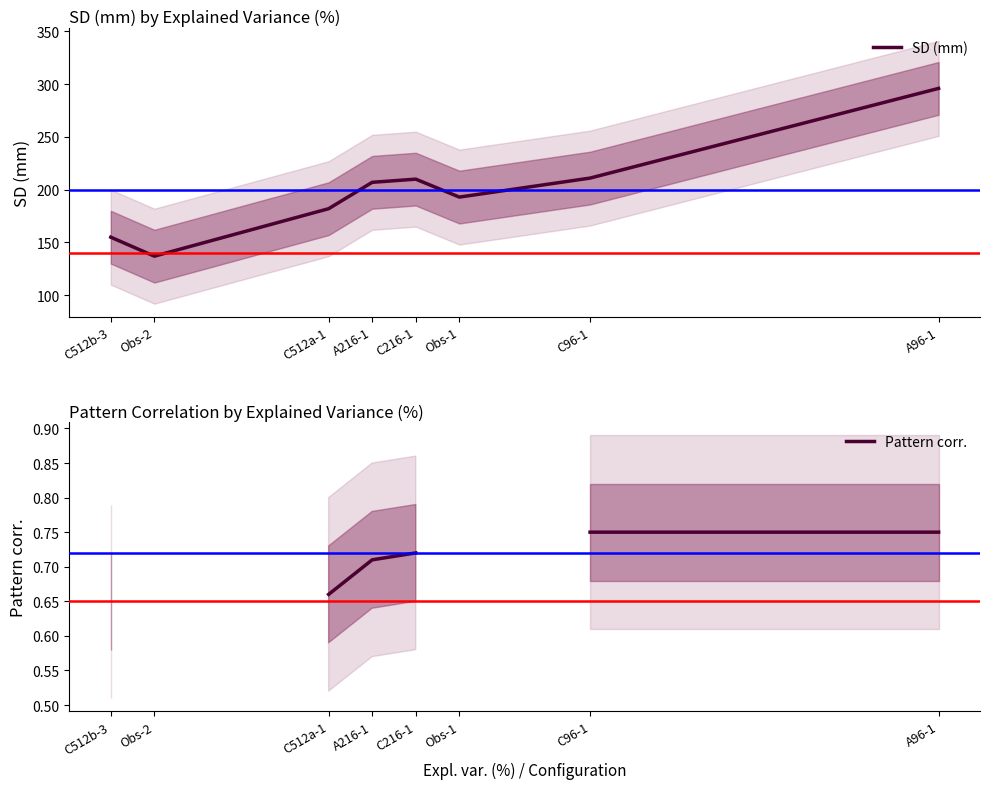

Which series has the largest total across all categories?

SD (mm)